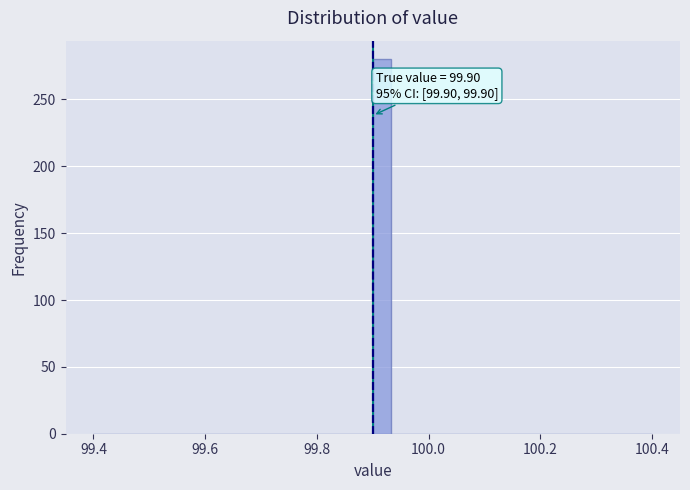

Around what value on the x-axis is the tallest bar? Give the approximate position of its centre, as read against the axis.

99.92